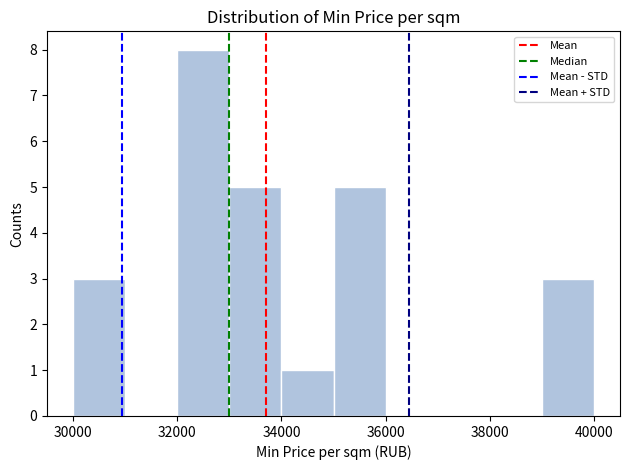

Reading left to right, transcribe this chart: for each bar, give the range it covers on the x-axis and its height. The values are not printed on the chart, so give them approximately, as read against the axis.

30000 to 31000: 3
31000 to 32000: 0
32000 to 33000: 8
33000 to 34000: 5
34000 to 35000: 1
35000 to 36000: 5
36000 to 37000: 0
37000 to 38000: 0
38000 to 39000: 0
39000 to 40000: 3